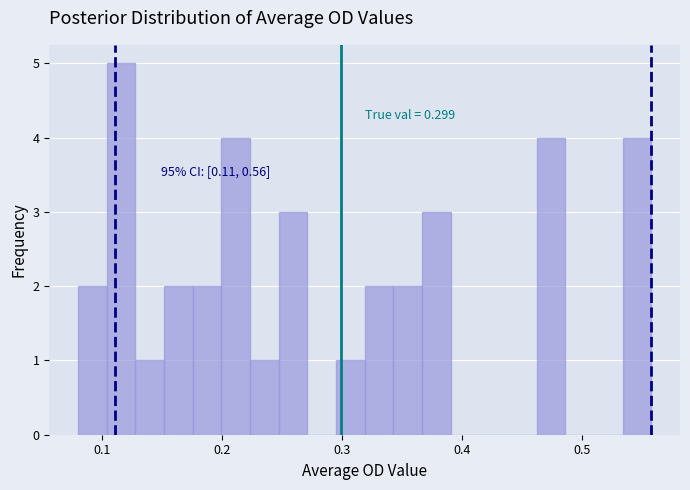

Around what value on the x-axis is the tallest bar? Give the approximate position of its centre, as read against the axis.

0.12